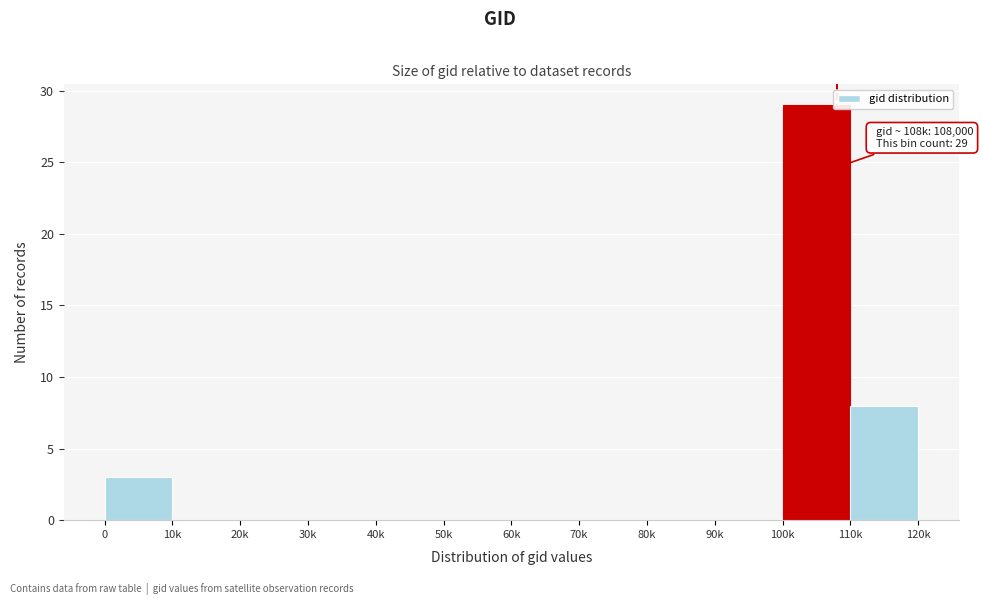

Reading left to right, what are all the values shown in this chart?

0=3	10k=0	20k=0	30k=0	40k=0	50k=0	60k=0	70k=0	80k=0	90k=0	100k=29	110k=8